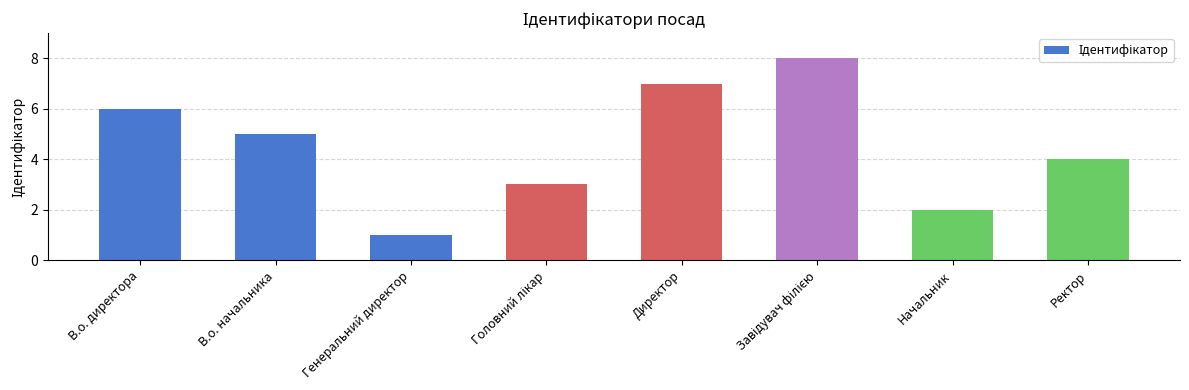

What is the sum of all values?

36